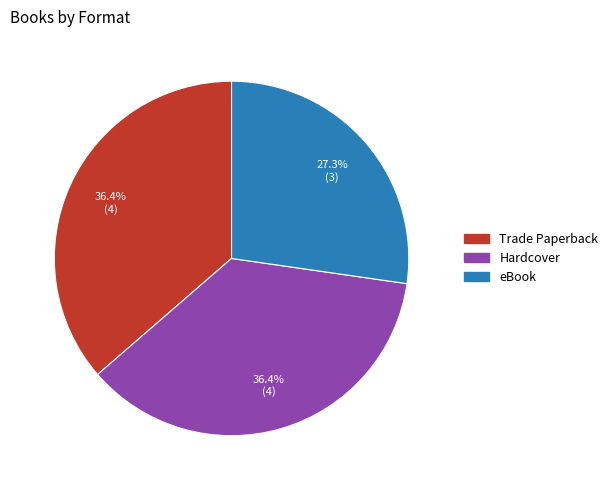

To the nearest percent, what is the combined percentage of Hardcover and Trade Paperback?

73%